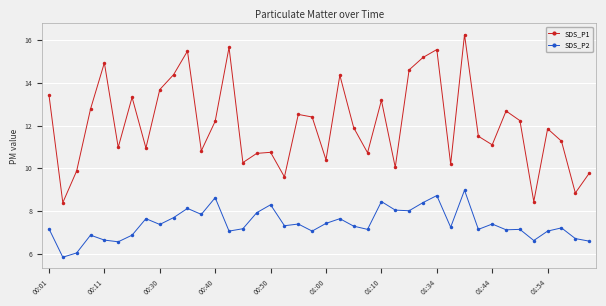

Rank the series by their maximum value, from lowest to highest.

SDS_P2, SDS_P1